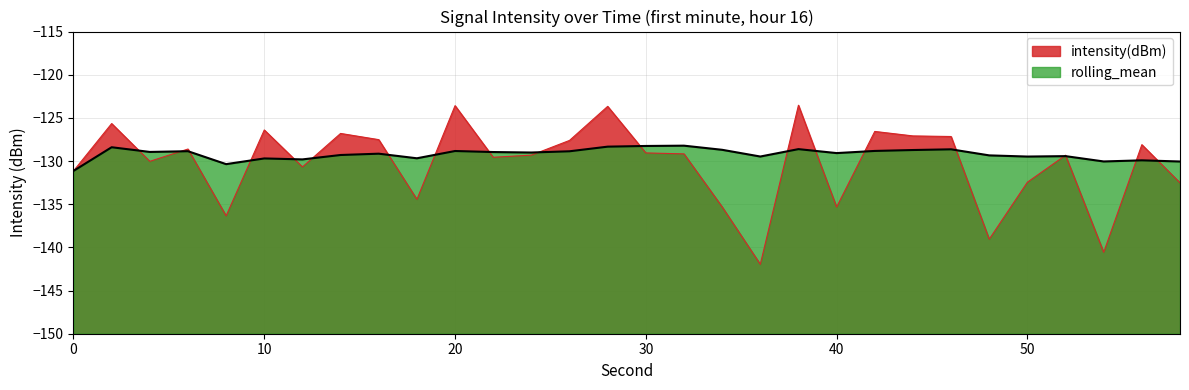

List the series in order of their peak value, highest first.

intensity(dBm), rolling_mean